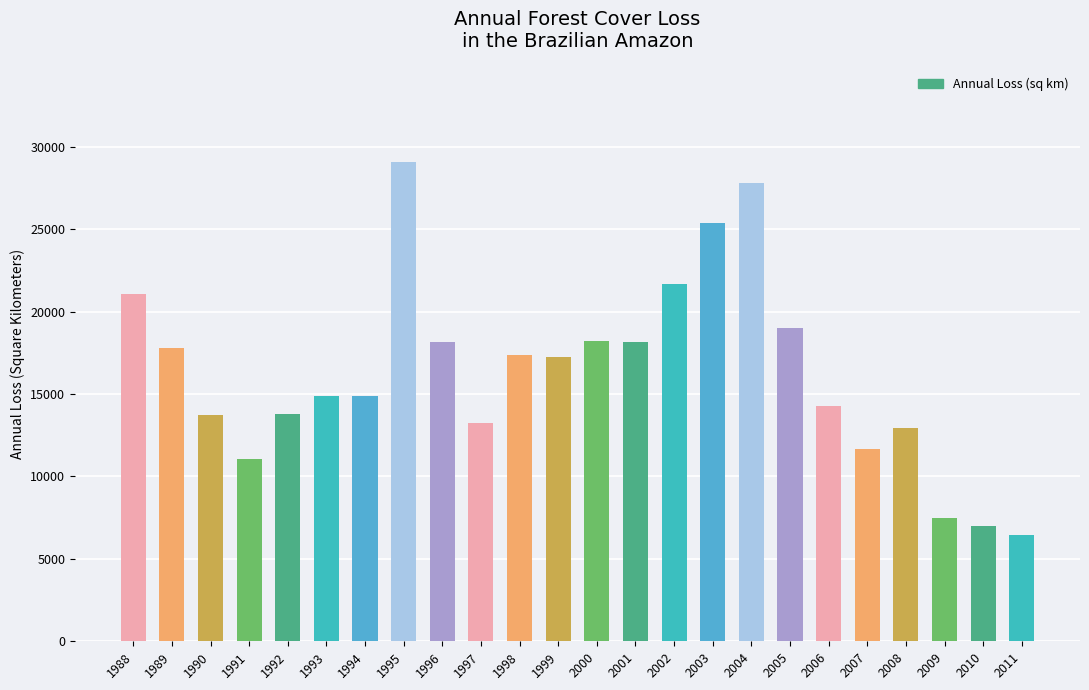

What is the ratio of the value at 2003 to the value at 1997?

1.9